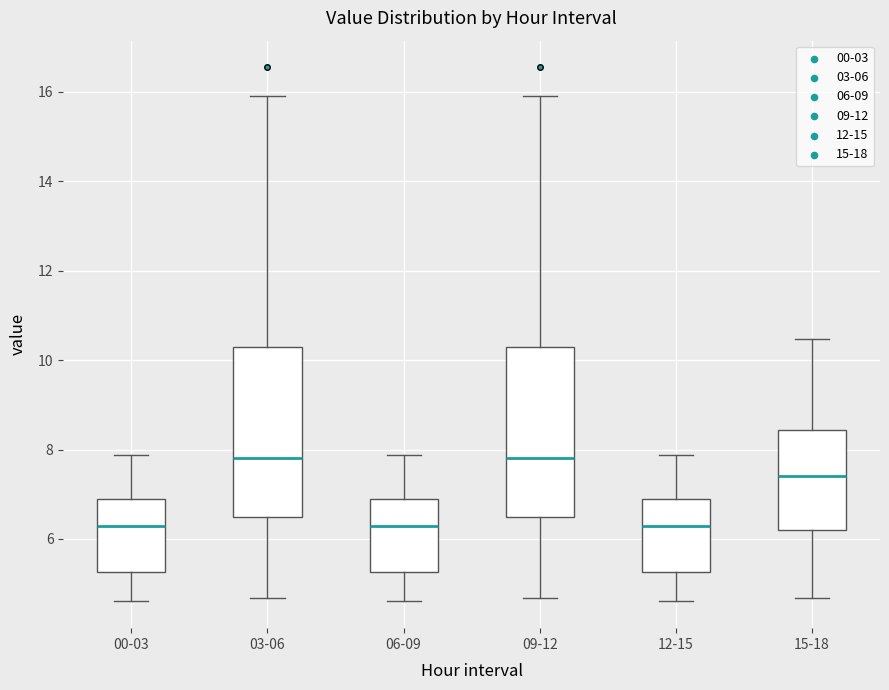

Where is the lower edge of the box for 06-09 on the y-axis? The values are not printed on the chart, so give them approximately, as read against the axis.

5.2